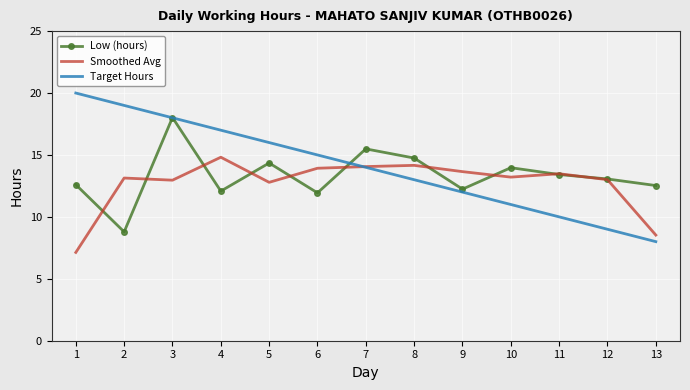

Is it true that Low (hours) equals 5.2 at 2?

False